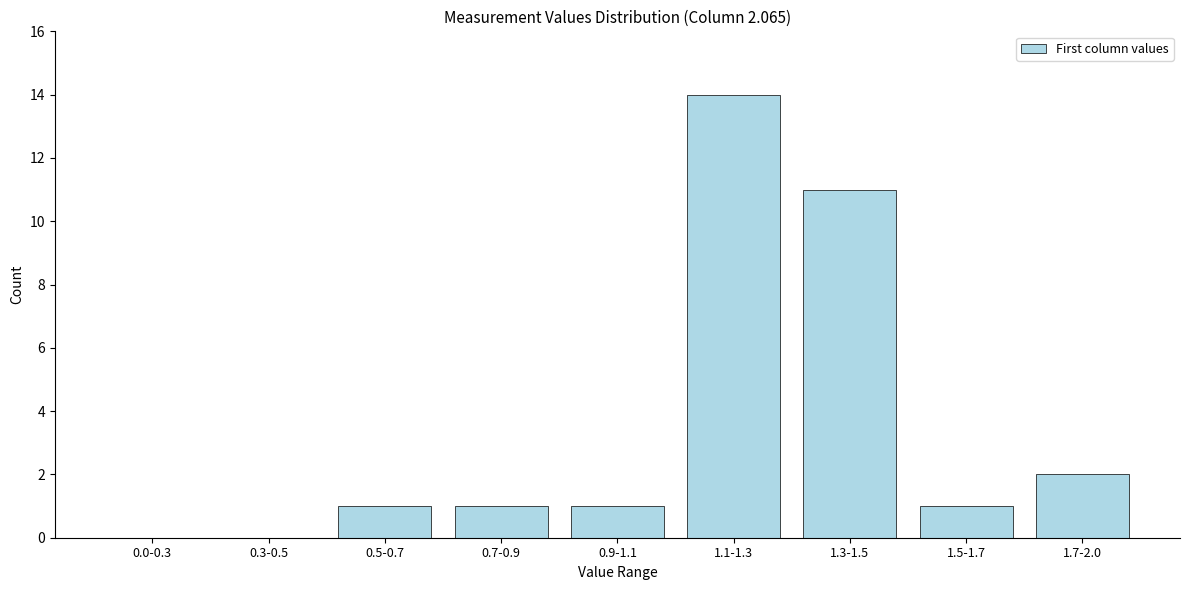

Reading left to right, transcribe all the data shown in this chart.

0.0-0.3=0	0.3-0.5=0	0.5-0.7=1	0.7-0.9=1	0.9-1.1=1	1.1-1.3=14	1.3-1.5=11	1.5-1.7=1	1.7-2.0=2